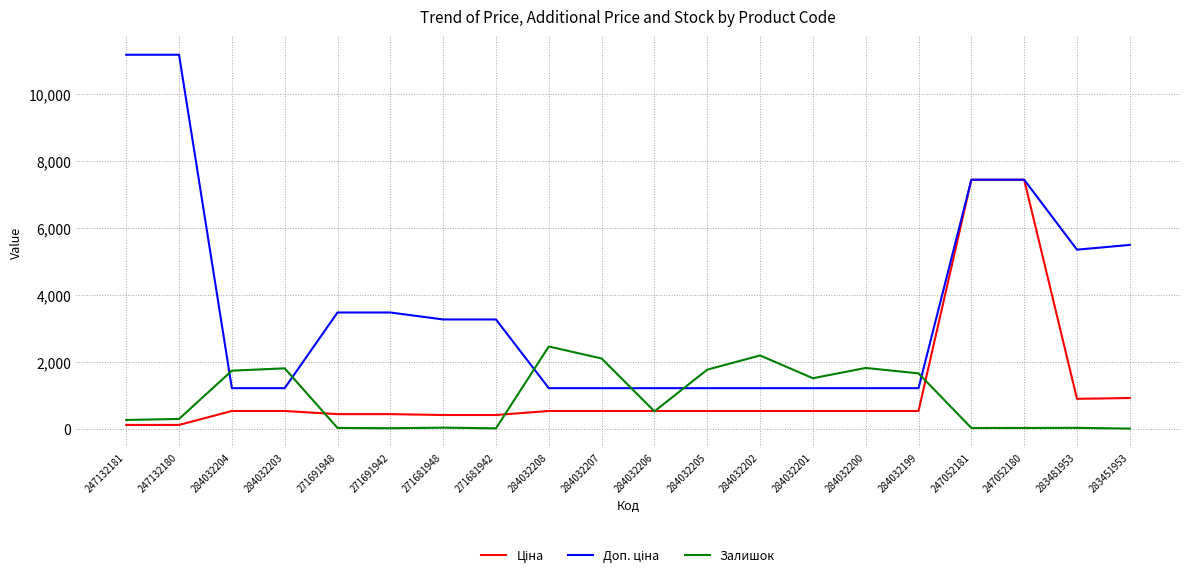

What is the difference between the highest and lowest values at 284032208?

1928.8